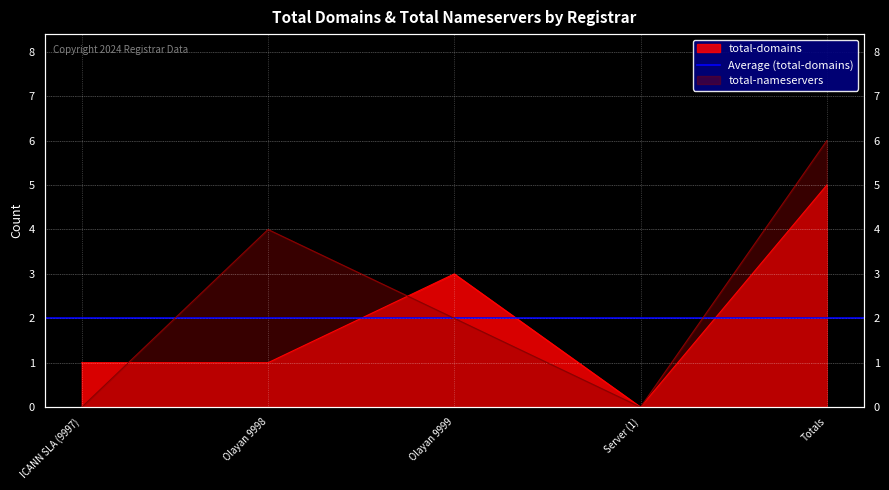

Between Server (1) and ICANN SLA (9997), which is larger?

ICANN SLA (9997)